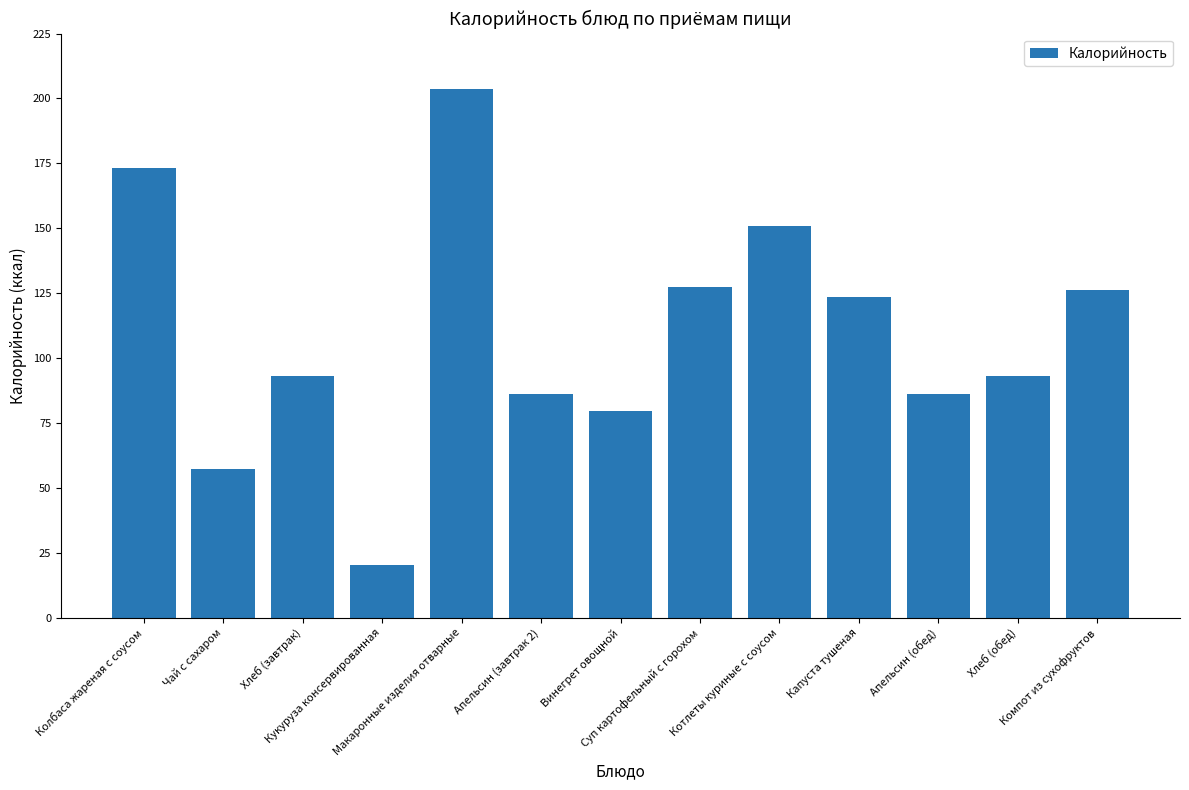

What is the change in value from Апельсин (завтрак 2) to Суп картофельный с горохом?

+41.6